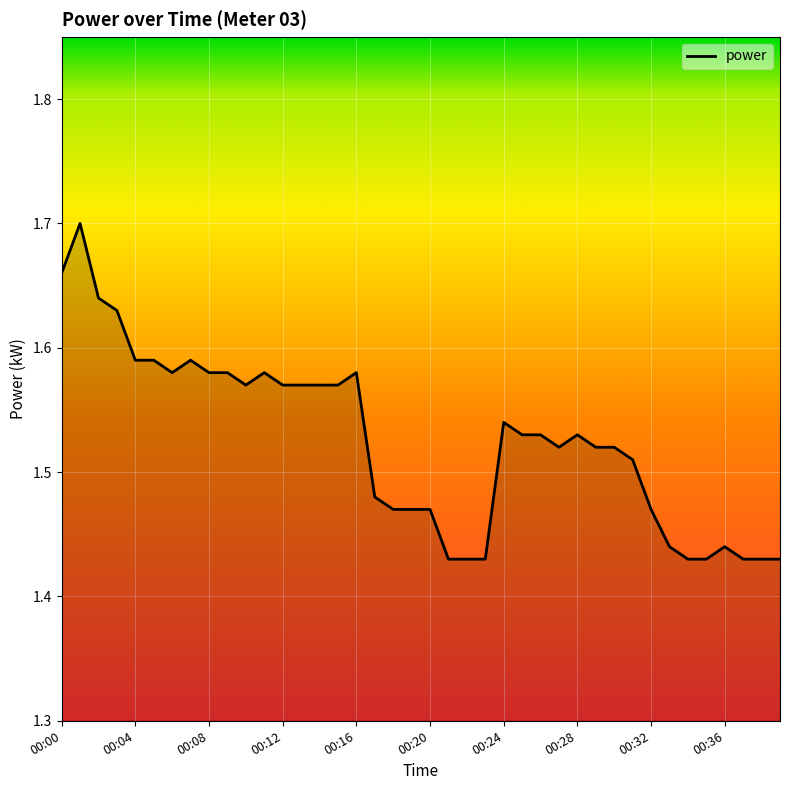

What is the difference between the maximum and minimum values?

0.3